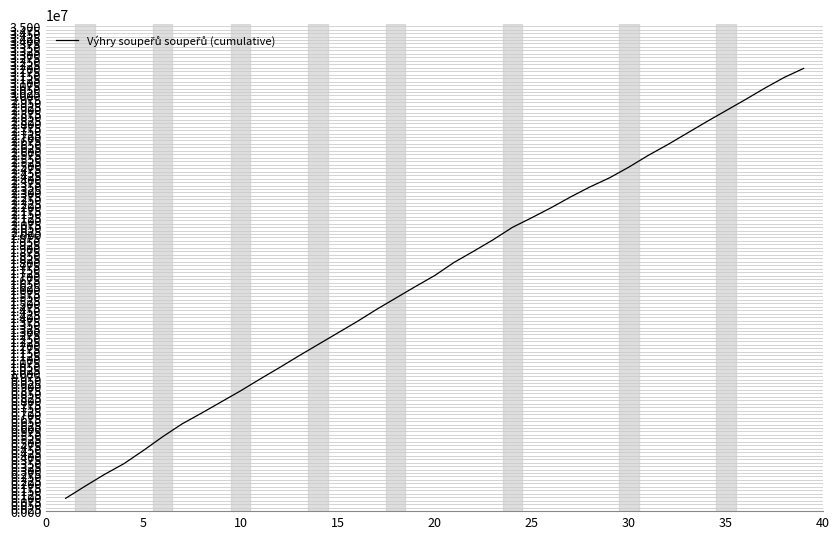

What is the minimum value shown in the chart?

925000